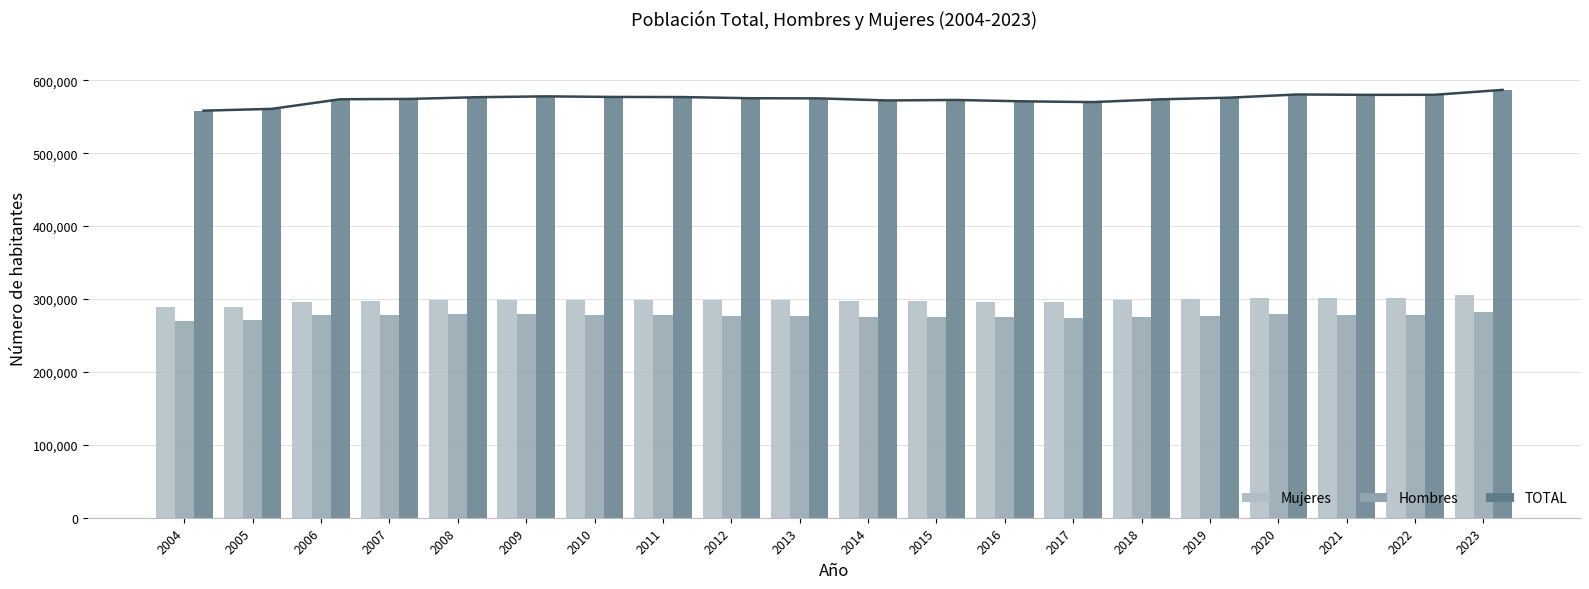

At which label does Mujeres first exceed 298248?

2009